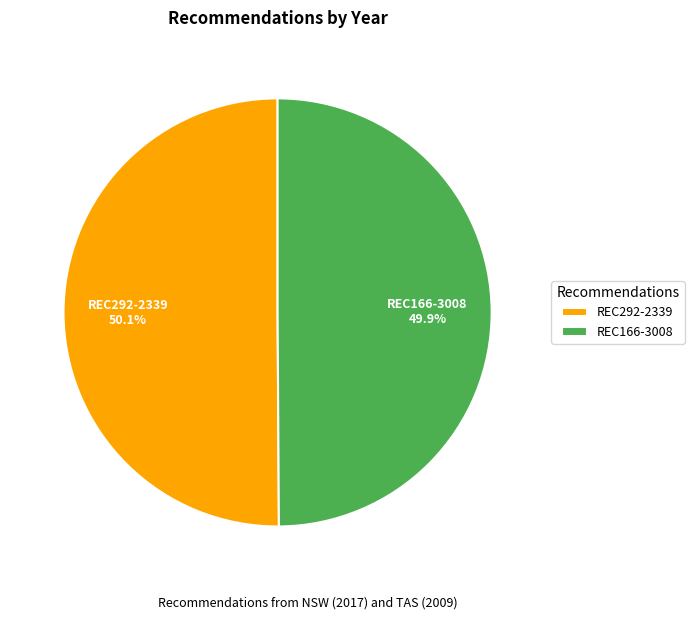

Combined, do REC292-2339 and REC166-3008 account for over 50%?

Yes